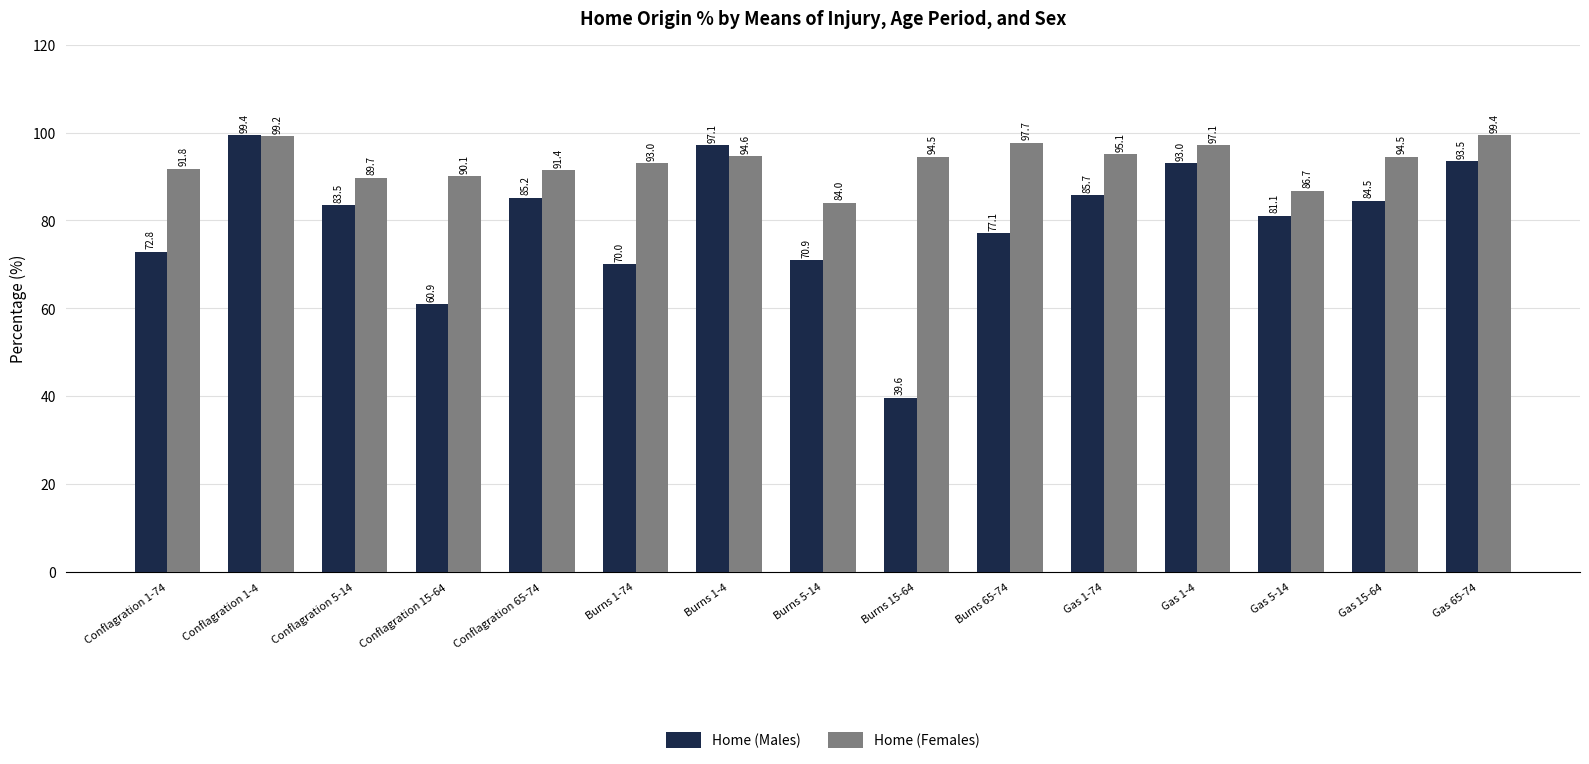

How many distinct data groups are displayed?

2